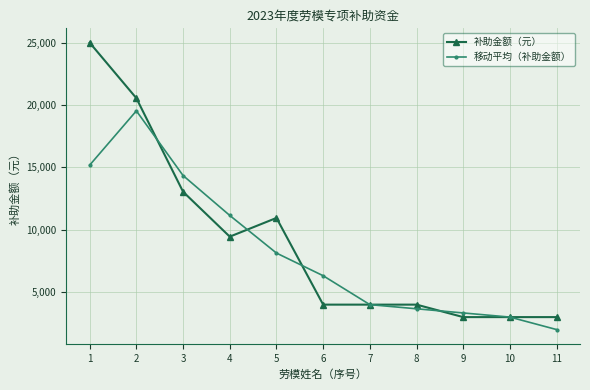

Reading left to right, list all the values displayed in this chart.

补助金额（元）: 1=25000.0	2=20550.0	3=13050.0	4=9450.0	5=10950.0	6=4000.0	7=4000.0	8=4000.0	9=3000.0	10=3000.0	11=3000.0
移动平均（补助金额）: 1=15183.3	2=19533.3	3=14350.0	4=11150.0	5=8133.3	6=6316.7	7=4000.0	8=3666.7	9=3333.3	10=3000.0	11=2000.0